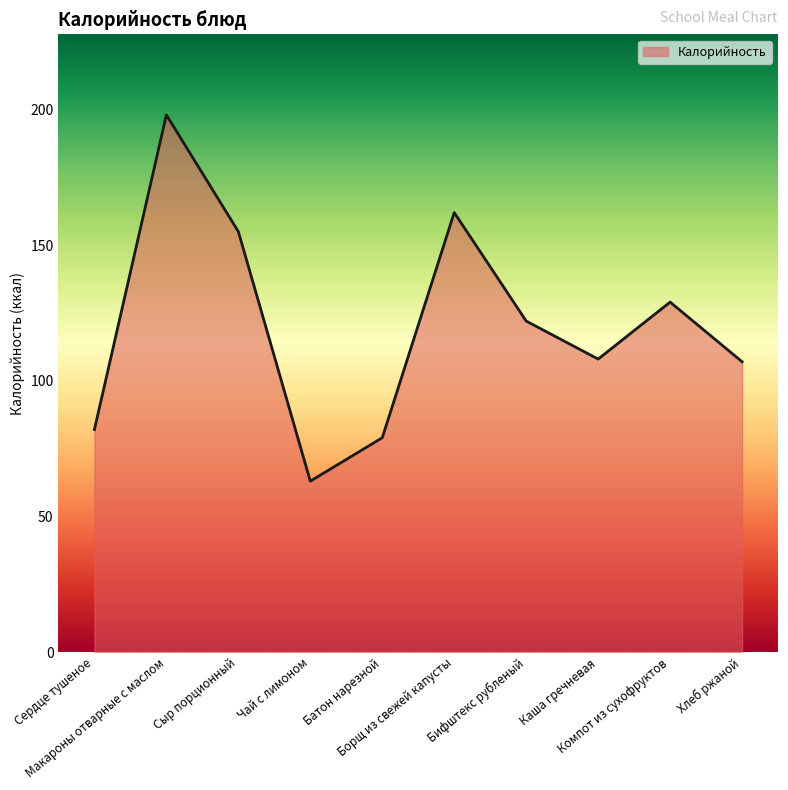

What is the maximum value shown in the chart?

198